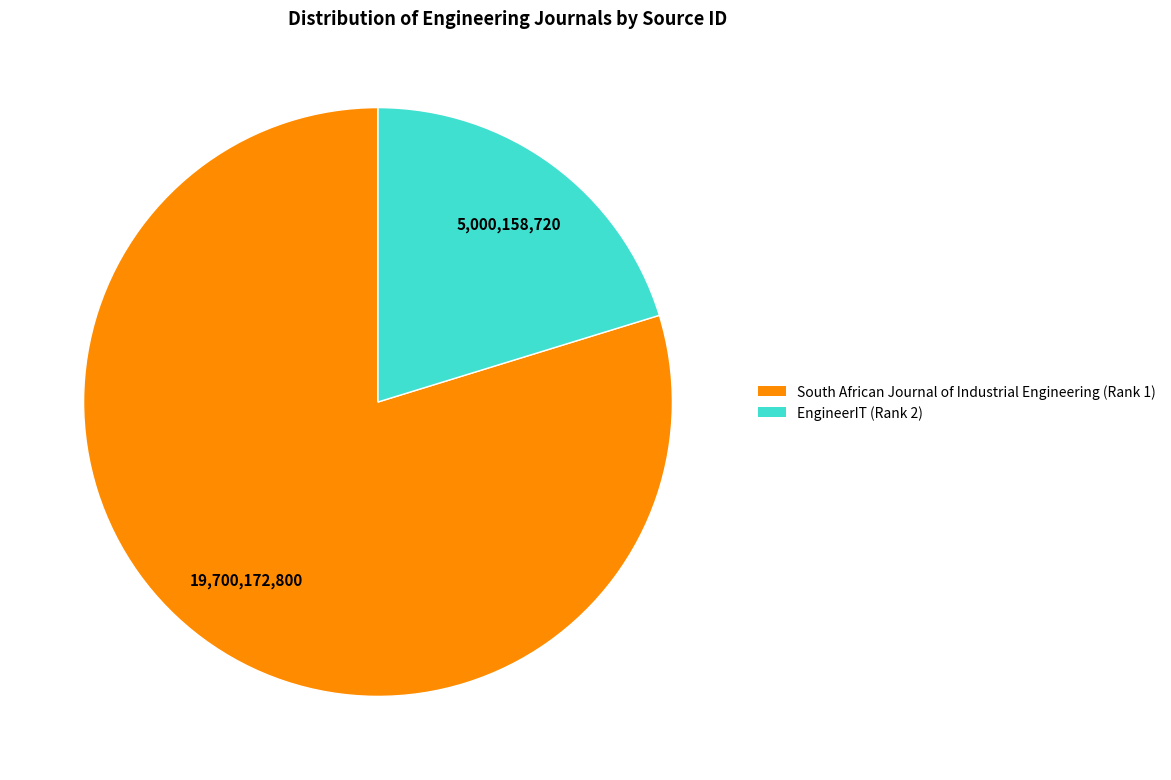

Count the number of slices in the pie.

2